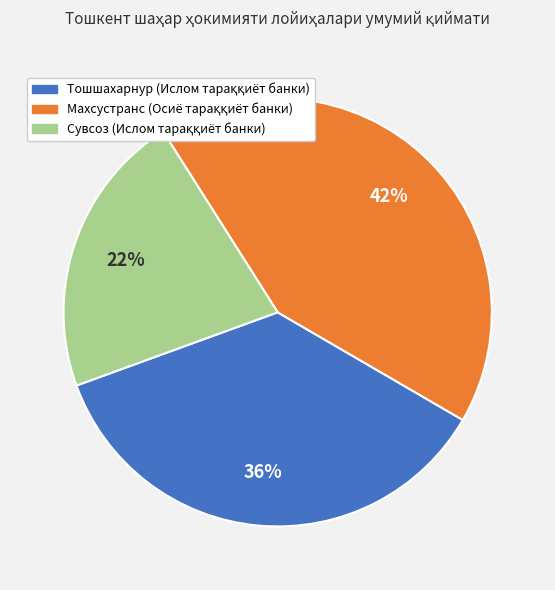

Does any single category account for the majority?

No